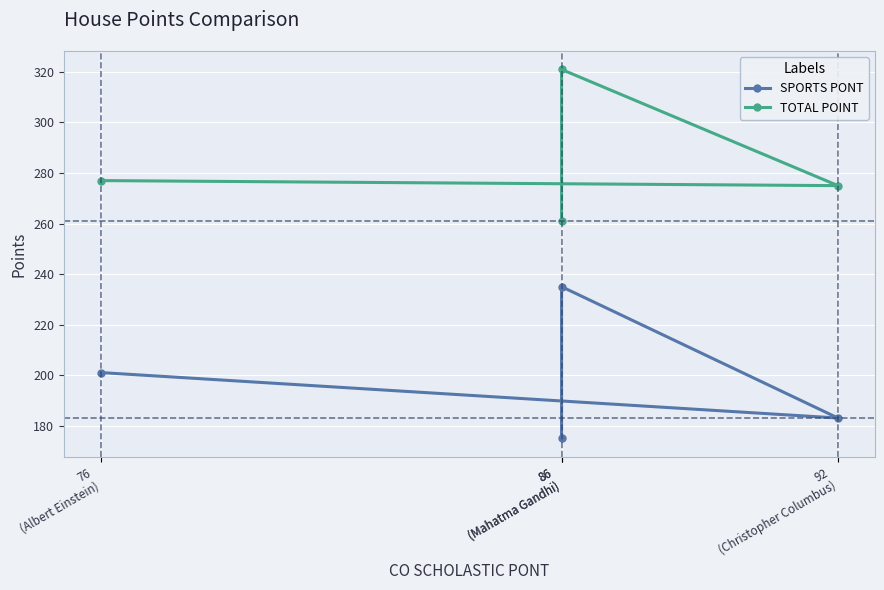

At which category is the sum across all series the highest?

86
(Mahatma Gandhi)